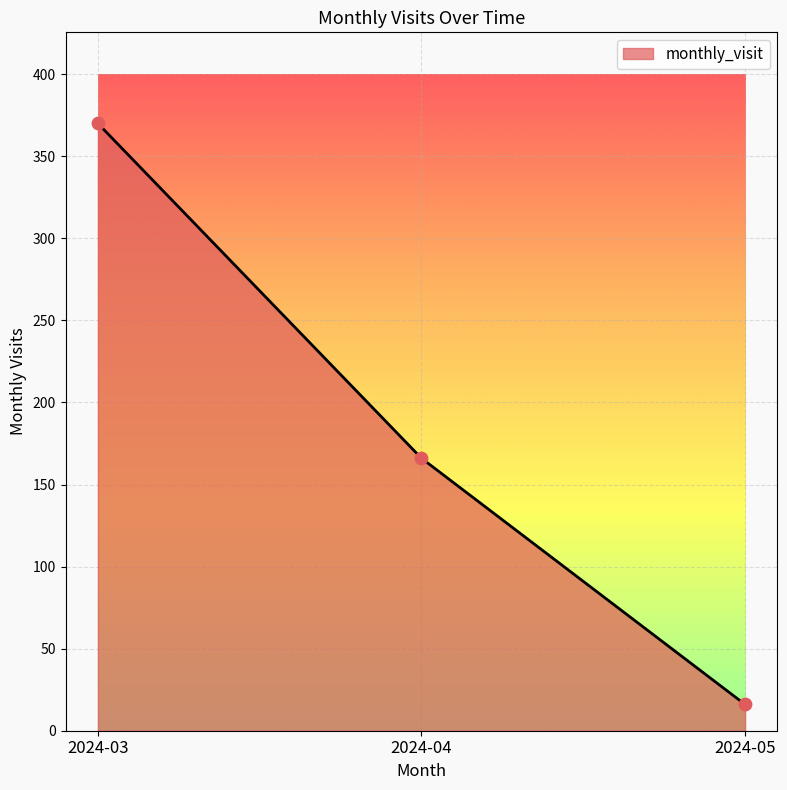

What is the change in value from 2024-03 to 2024-04?

-204